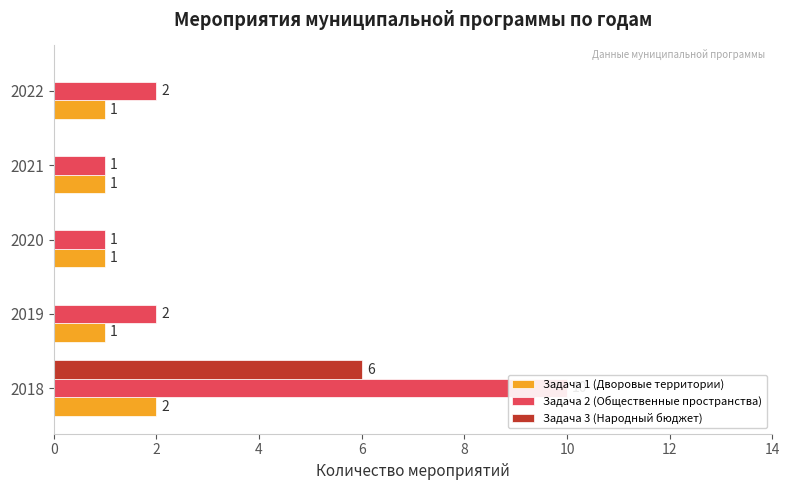

Which series has the widest spread of values?

Задача 2 (Общественные пространства)